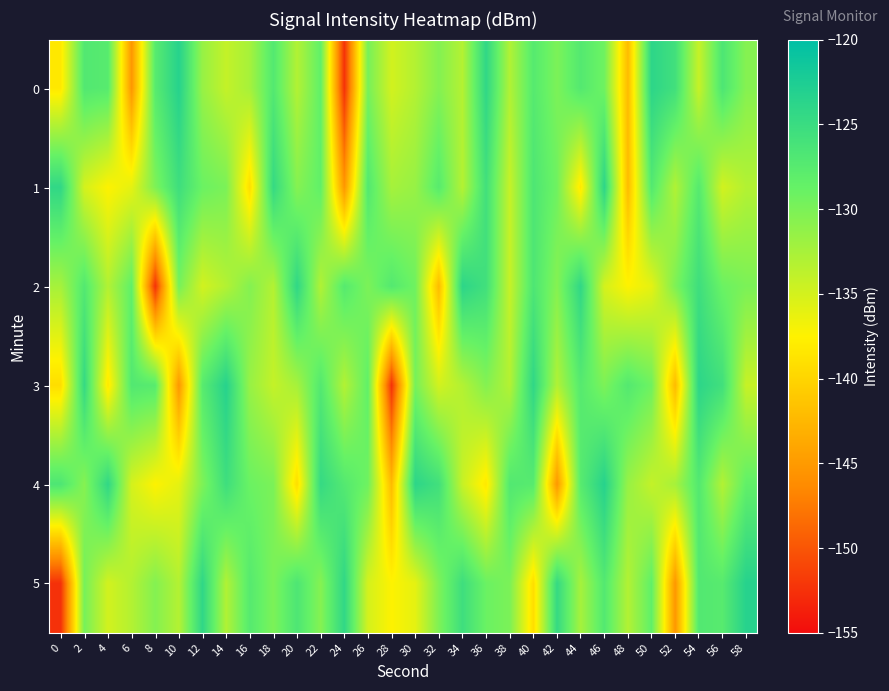

Reading right to left, what are all the values shown in this chart?

0: 58=-130.6	56=-126.7	54=-134.3	52=-125.7	50=-123.9	48=-142.2	46=-129.3	44=-127.2	42=-130.0	40=-127.4	38=-133.0	36=-124.2	34=-133.2	32=-130.5	30=-133.2	28=-134.9	26=-129.7	24=-152.4	22=-128.4	20=-133.1	18=-127.2	16=-132.4	14=-134.1	12=-131.6	10=-123.4	8=-127.6	6=-145.3	4=-127.6	2=-127.1	0=-138.3
1: 58=-133.2	56=-134.9	54=-127.4	52=-133.0	50=-127.2	48=-142.2	46=-123.9	44=-138.3	42=-129.3	40=-126.7	38=-134.3	36=-125.7	34=-133.2	32=-127.6	30=-131.6	28=-132.4	26=-127.1	24=-145.3	22=-128.4	20=-130.6	18=-124.6	16=-139.2	14=-130.0	12=-129.0	10=-125.4	8=-130.1	6=-136.0	4=-137.4	2=-135.0	0=-124.3
2: 58=-130.0	56=-129.0	54=-125.4	52=-130.1	50=-136.0	48=-137.4	46=-135.0	44=-124.3	42=-130.6	40=-126.7	38=-134.3	36=-125.7	34=-123.9	32=-142.2	30=-129.3	28=-127.2	26=-130.0	24=-127.4	22=-133.0	20=-124.2	18=-133.2	16=-130.5	14=-133.2	12=-134.9	10=-129.7	8=-152.4	6=-128.4	4=-133.1	2=-127.2	0=-132.4
3: 58=-134.3	56=-125.7	54=-123.9	52=-142.2	50=-129.3	48=-127.2	46=-130.0	44=-127.4	42=-133.0	40=-124.2	38=-133.2	36=-130.5	34=-133.2	32=-134.9	30=-129.7	28=-152.4	26=-128.4	24=-133.1	22=-127.2	20=-132.4	18=-134.1	16=-131.6	14=-123.4	12=-127.6	10=-145.3	8=-127.6	6=-127.1	4=-138.3	2=-124.6	0=-139.2
4: 58=-128.4	56=-133.1	54=-127.2	52=-132.4	50=-134.1	48=-131.6	46=-123.4	44=-127.6	42=-145.3	40=-127.6	38=-127.1	36=-138.3	34=-134.3	32=-125.7	30=-123.9	28=-142.2	26=-129.3	24=-127.2	22=-124.6	20=-139.2	18=-130.0	16=-129.0	14=-125.4	12=-130.1	10=-136.0	8=-137.4	6=-135.0	4=-124.3	2=-130.6	0=-126.7
5: 58=-123.4	56=-127.6	54=-127.1	52=-145.3	50=-128.4	48=-133.1	46=-127.2	44=-132.4	42=-124.6	40=-139.2	38=-130.0	36=-129.0	34=-125.4	32=-130.1	30=-136.0	28=-137.4	26=-135.0	24=-124.3	22=-130.6	20=-126.7	18=-130.0	16=-127.4	14=-133.0	12=-124.2	10=-133.2	8=-130.5	6=-133.2	4=-134.9	2=-129.7	0=-152.4